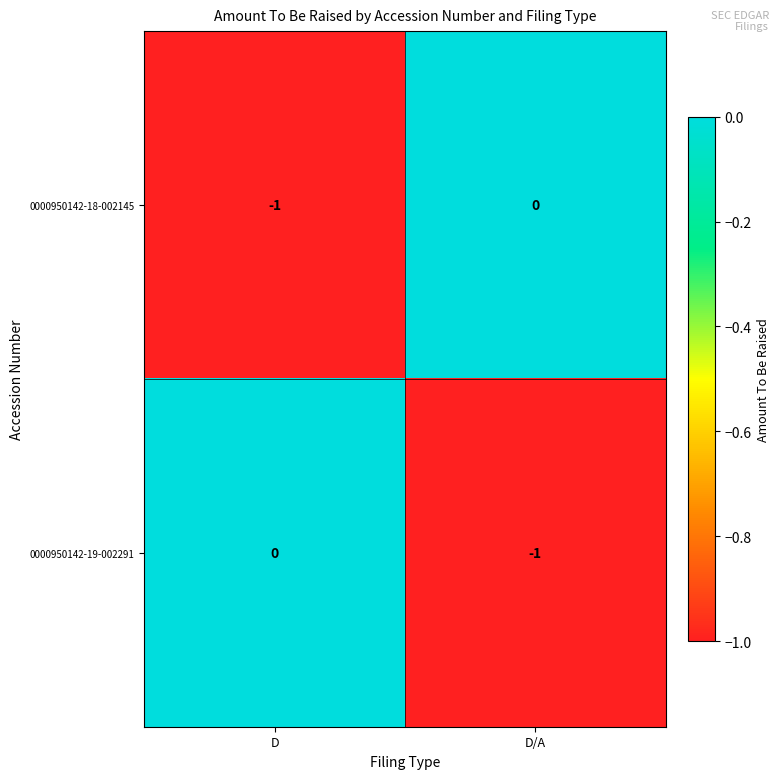

At D/A, list the series in order from smallest to largest.

0000950142-19-002291, 0000950142-18-002145